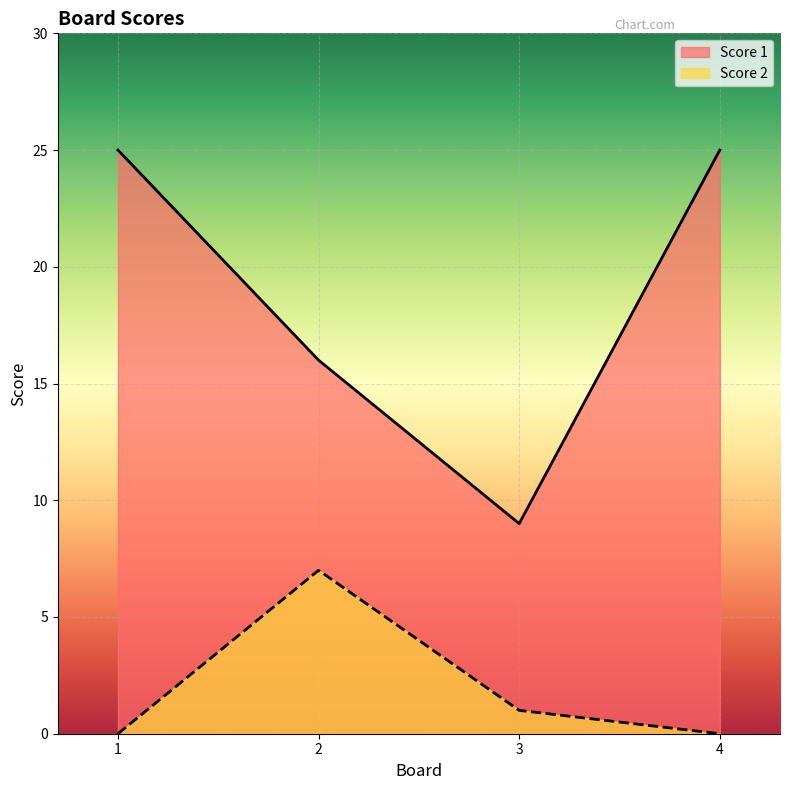

At which category is the sum across all series the highest?

1